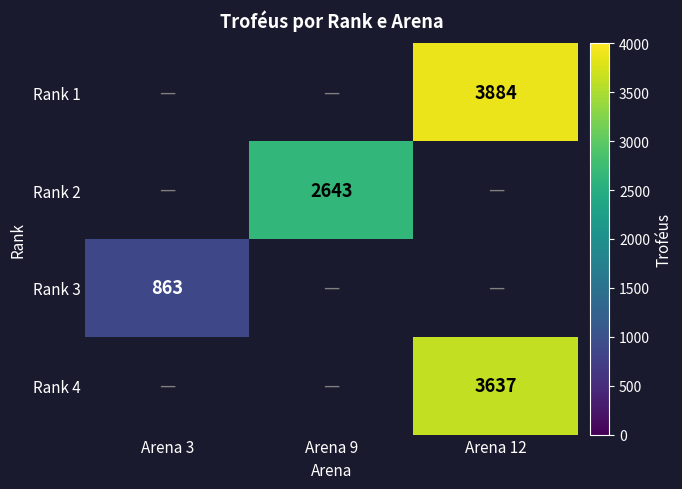

Which label corresponds to the smallest value in the chart?

Arena 3